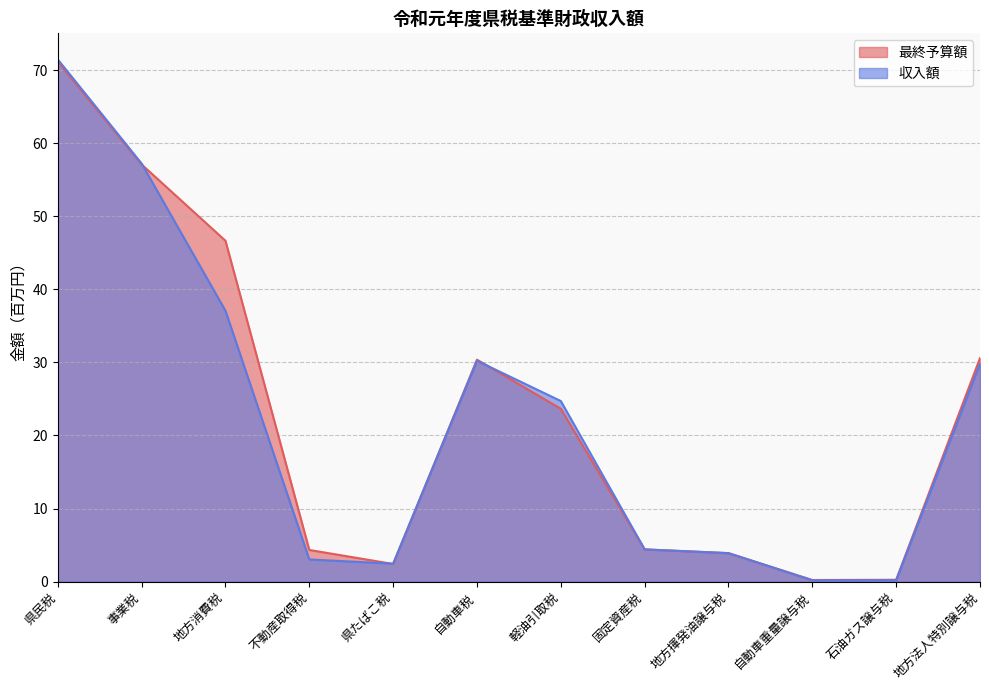

How many lines are shown in the chart?

2